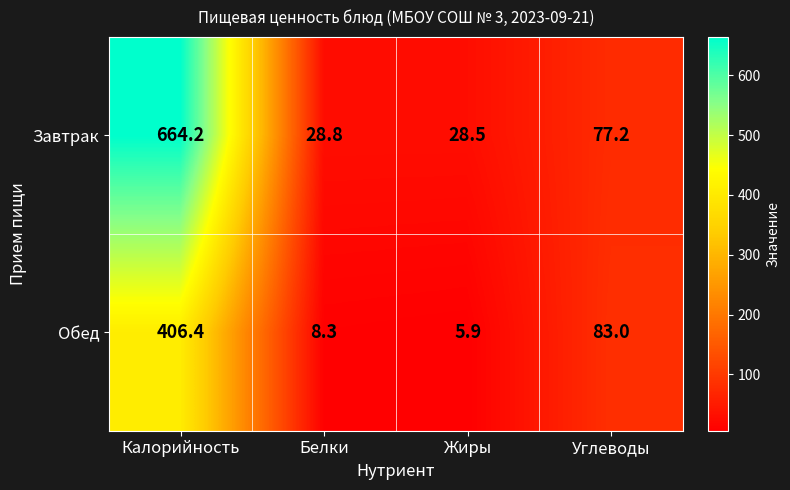

What value does the Обед series have at Углеводы?

83.0